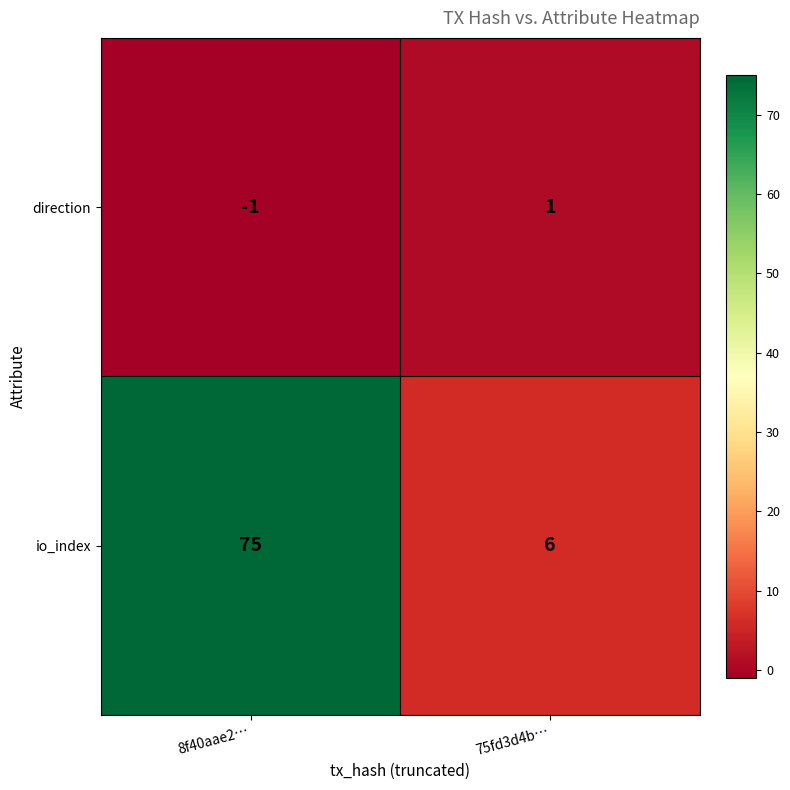

True or false: io_index has a value of 75 at 8f40aae2….

True